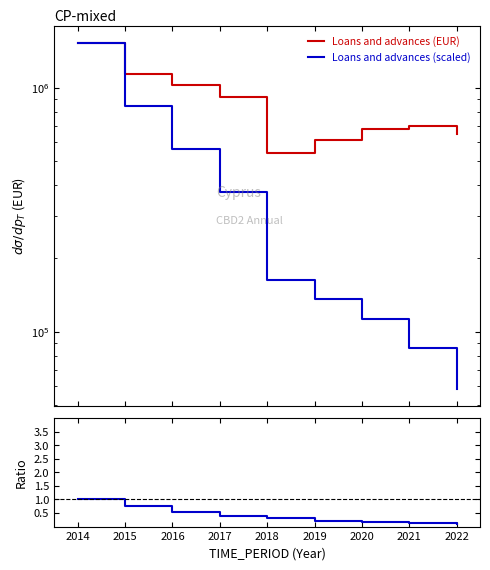

True or false: Loans and advances (EUR) and Ratio intersect in this chart.

False